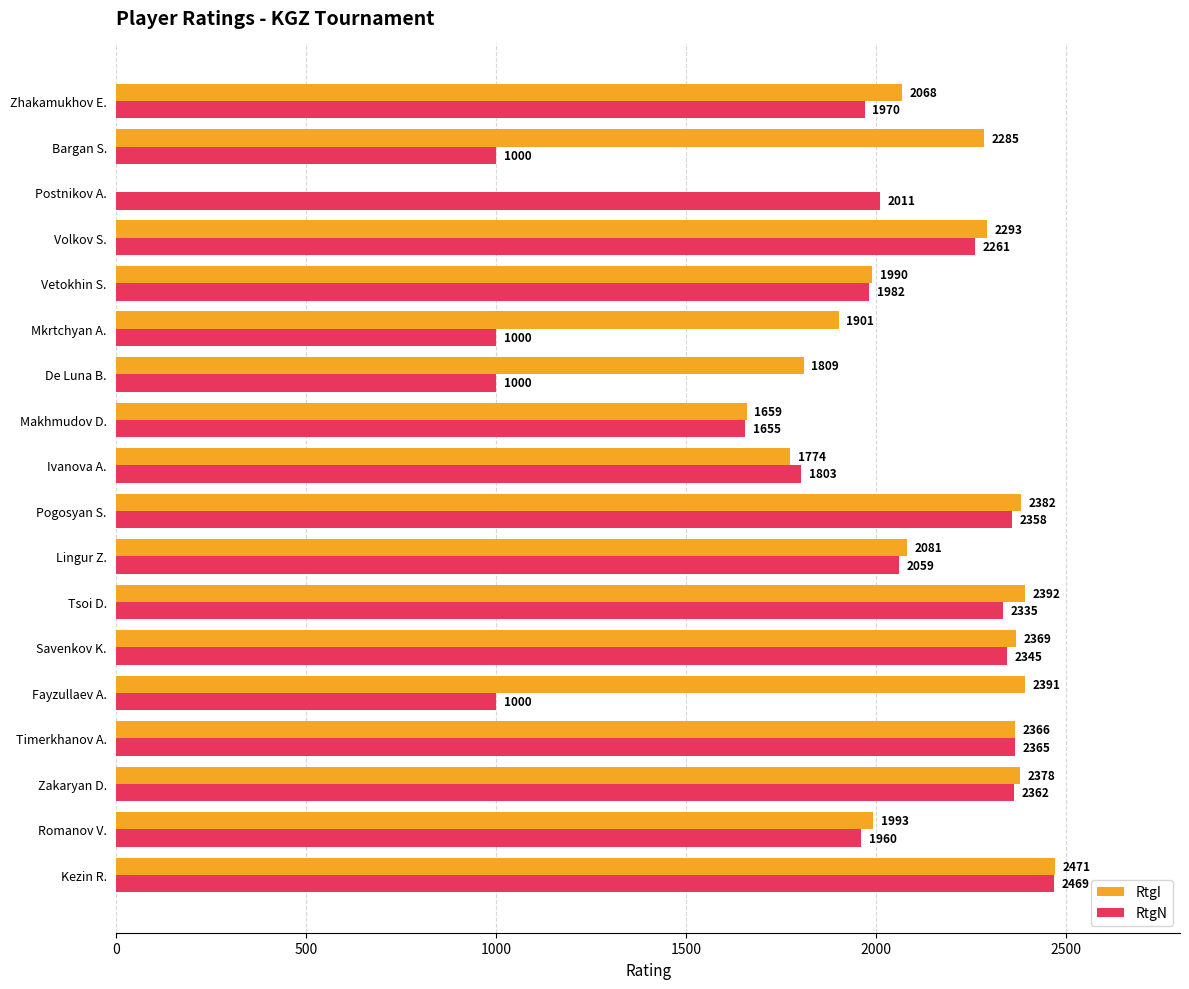

Is the value of RtgI at Bargan S. greater than the value of RtgN at Zakaryan D.?

No